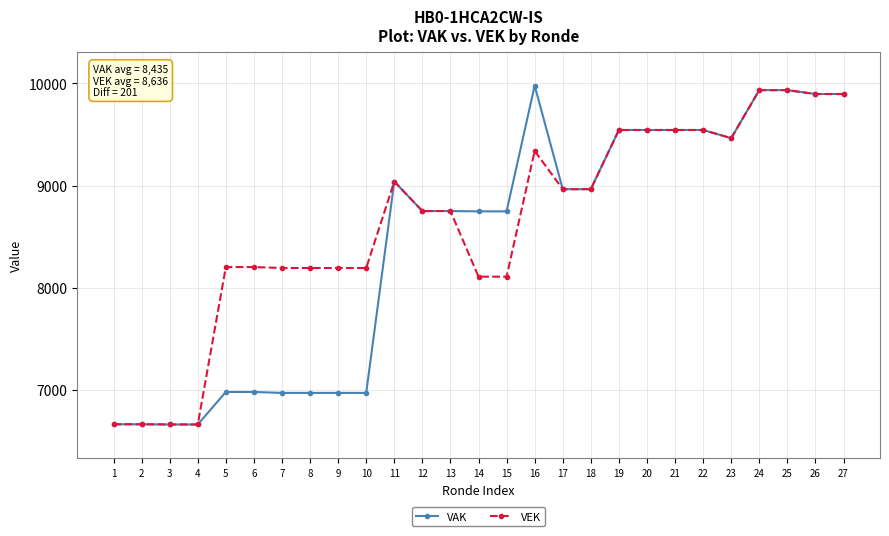

At which category does the chart reach its peak across all series?

16